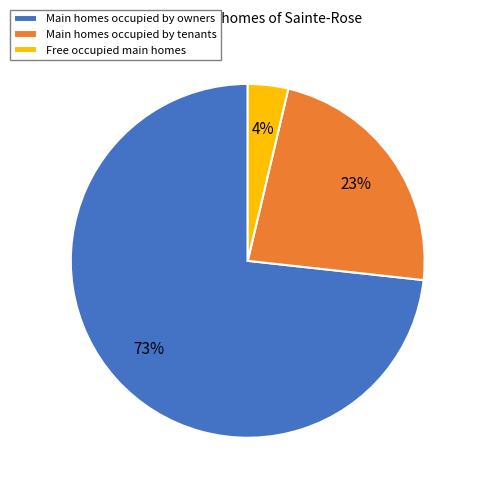

What is the largest slice in the pie chart?

Main homes occupied by owners